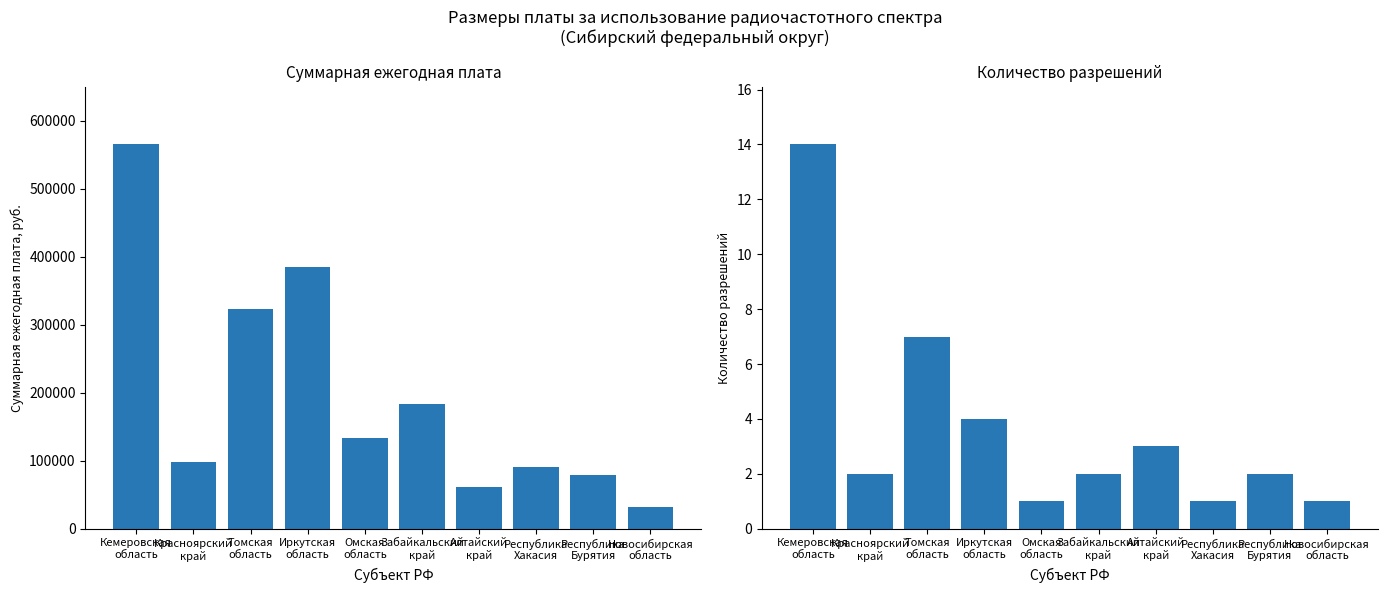

Where is Количество разрешений nearest to the value 7?

Томская
область